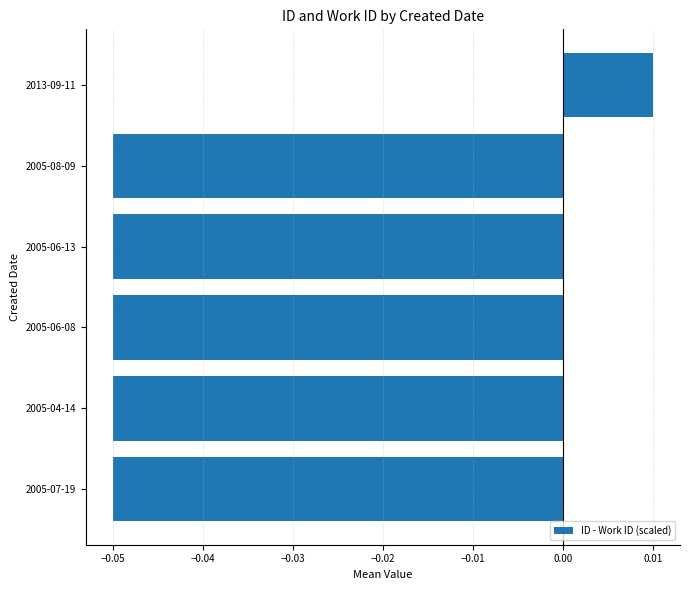

True or false: the data shows -0.0 at −0.02.

False